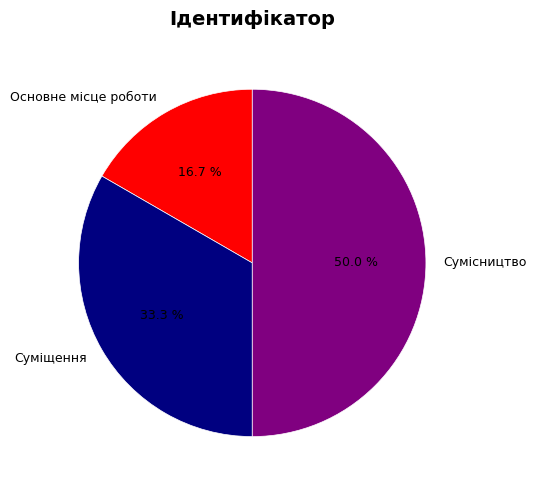

To the nearest percent, what is the difference between the Основне місце роботи and Суміщення slice percentages?

17%